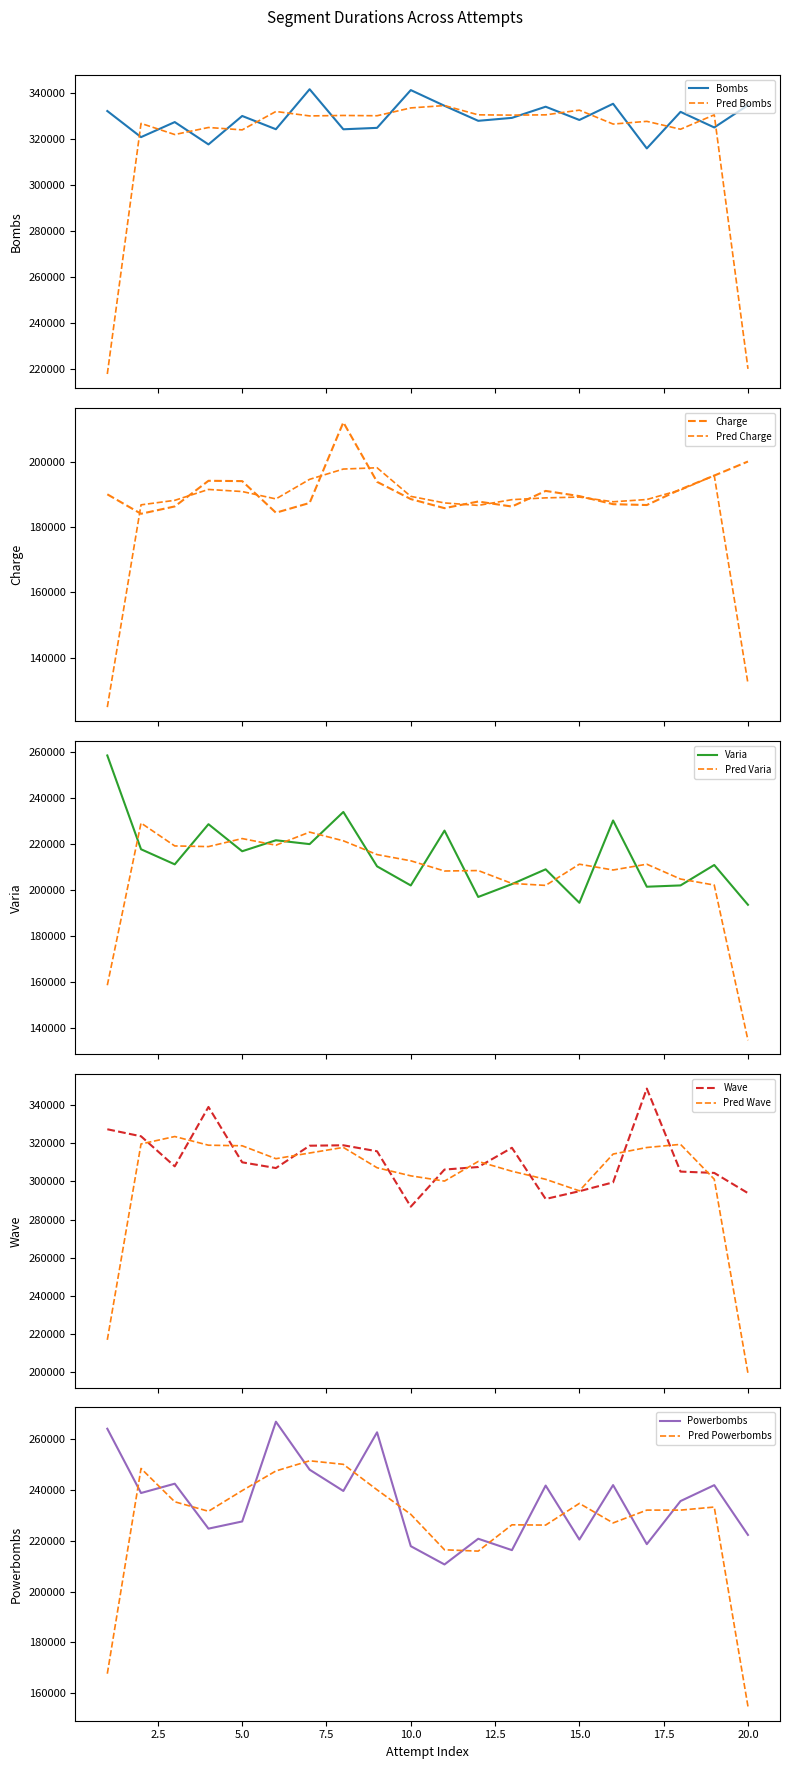

What is the sum of all Powerbombs values?

4703039.0